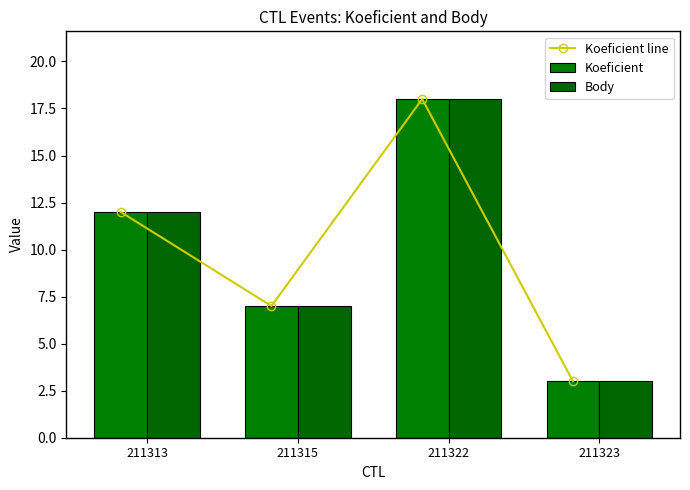

Is it true that Koeficient equals 3 at 211323?

True